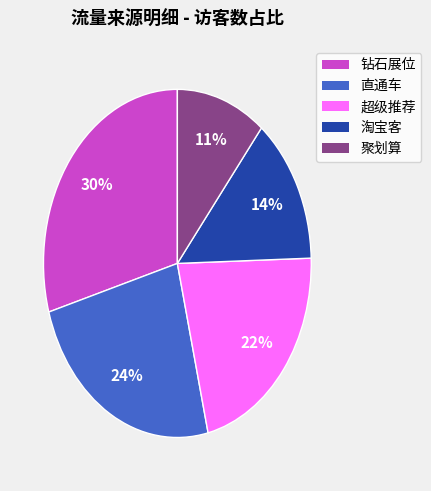

To the nearest percent, what is the difference between the 超级推荐 and 聚划算 slice percentages?

11%